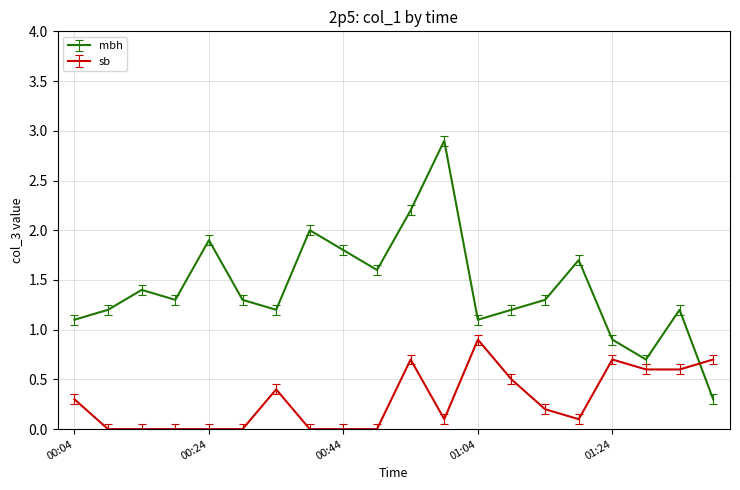

Rank the series by their maximum value, from highest to lowest.

mbh, sb